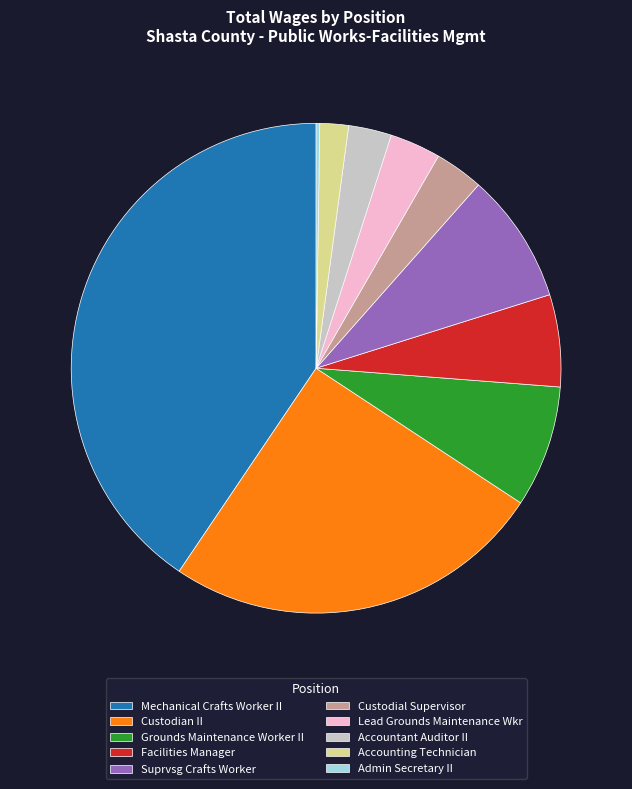

Do Suprvsg Crafts Worker and Mechanical Crafts Worker II together represent more than half of the pie?

No